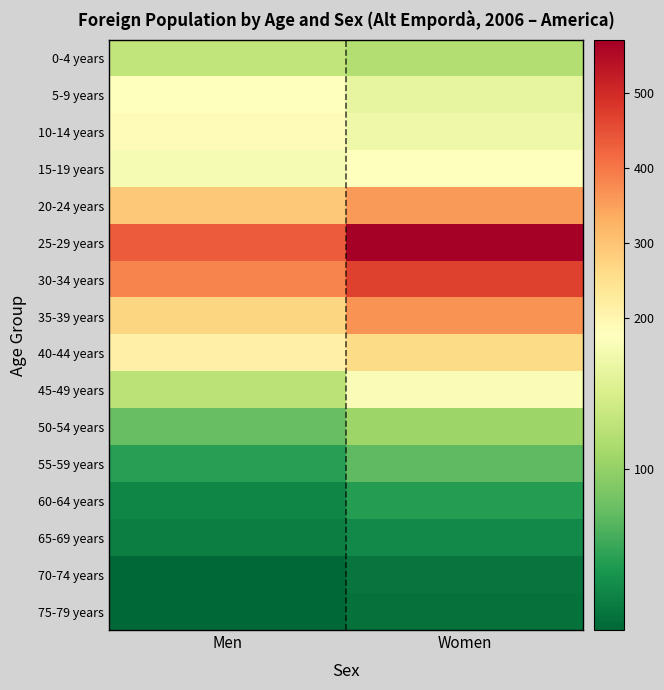

Which has a higher value, Women or Men?

Men